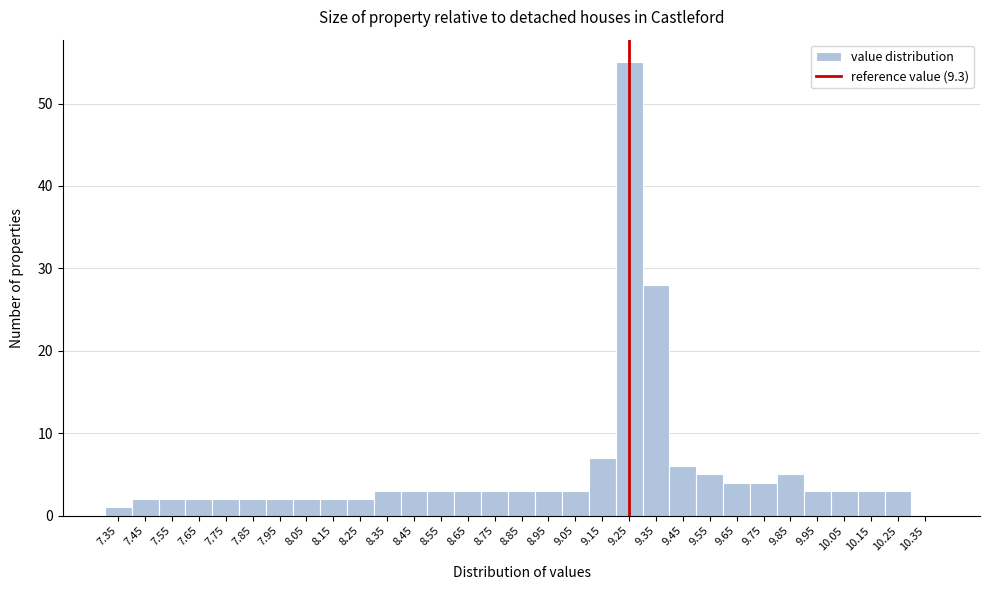

What is the sum of the values at 10.15 and 9.85?

8